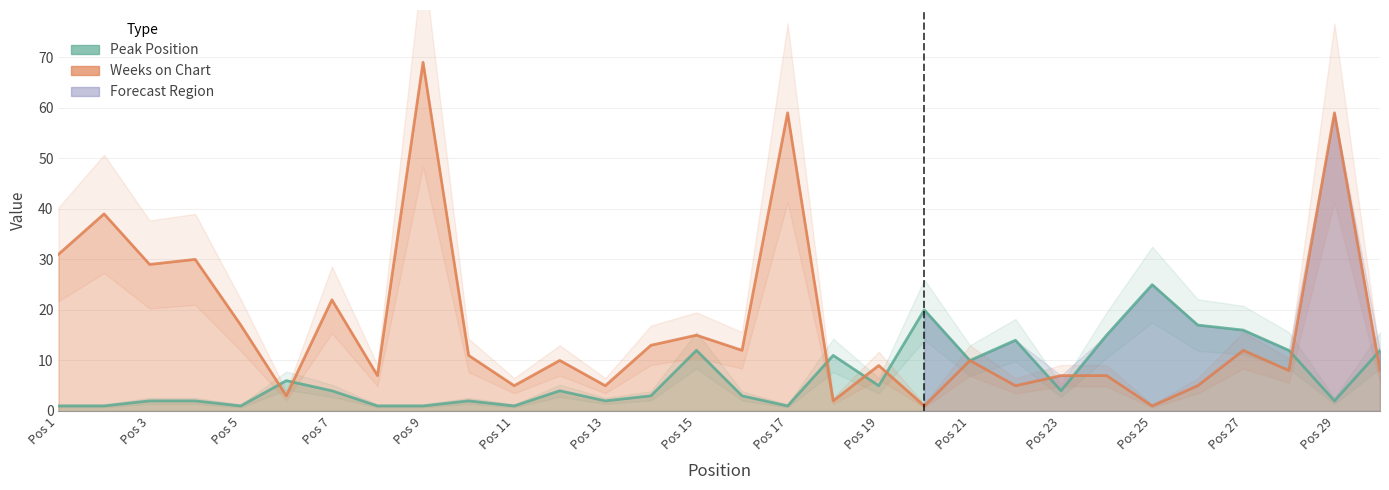

Does the chart display data point markers on the line(s)?

No